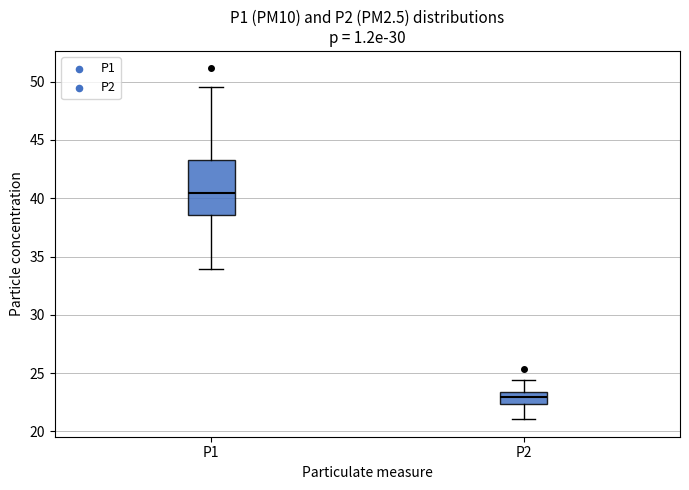

Where does the median line of the box for P2 sit on the y-axis? The values are not printed on the chart, so give them approximately, as read against the axis.

23.0